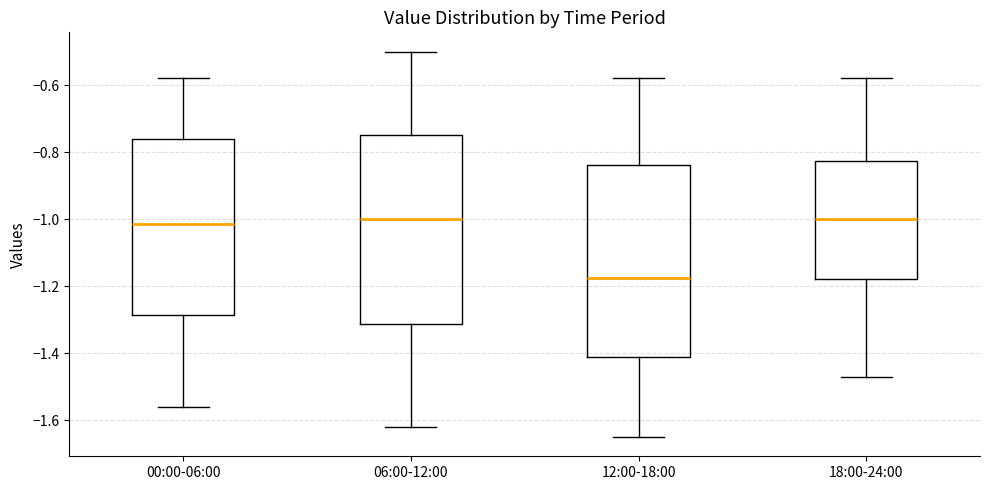

Reading left to right, transcribe this box plot: for each box, give where its median line is, the range the box spans, and where its two whiskers end, as read against the y-axis. The values are not printed on the chart, so give them approximately, as read against the axis.

00:00-06:00: median -1.02, box -1.28 to -0.76, whiskers -1.56 to -0.58
06:00-12:00: median -1.00, box -1.32 to -0.74, whiskers -1.62 to -0.50
12:00-18:00: median -1.18, box -1.42 to -0.84, whiskers -1.64 to -0.58
18:00-24:00: median -1.00, box -1.18 to -0.82, whiskers -1.46 to -0.58